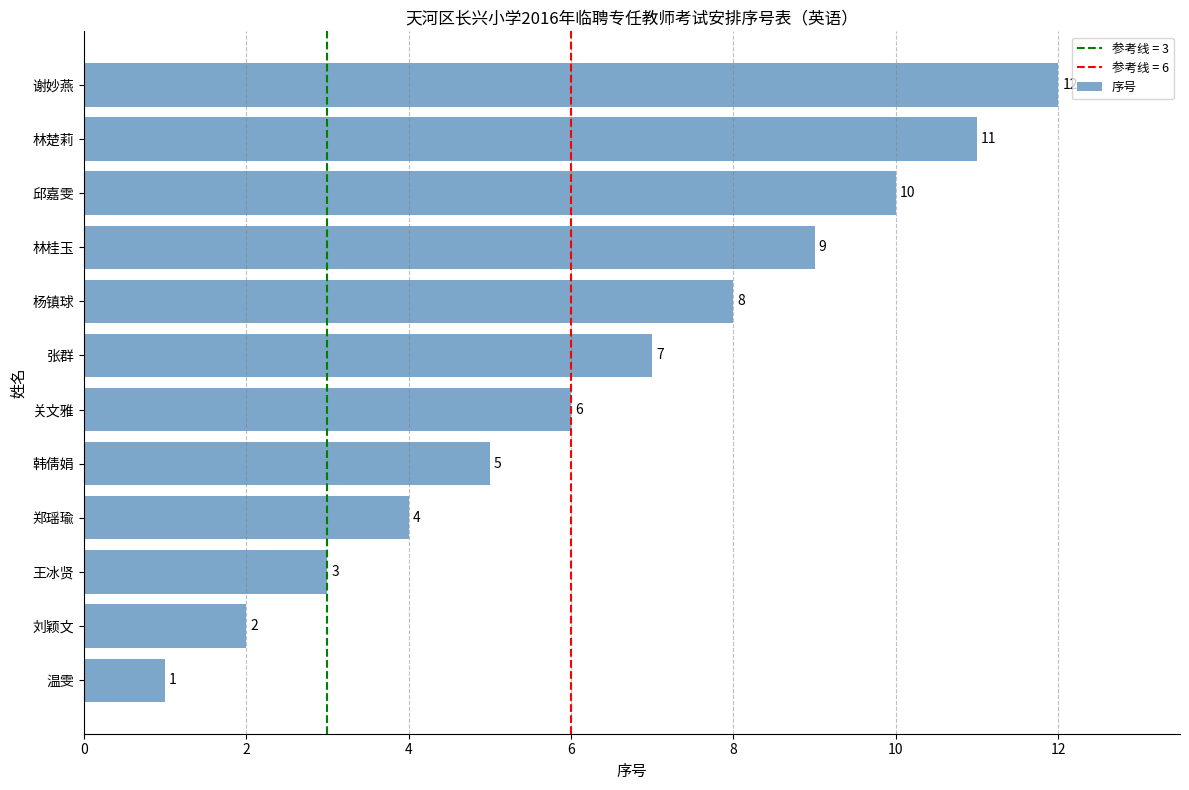

What is the change in value from 王冰贤 to 谢妙燕?

+9